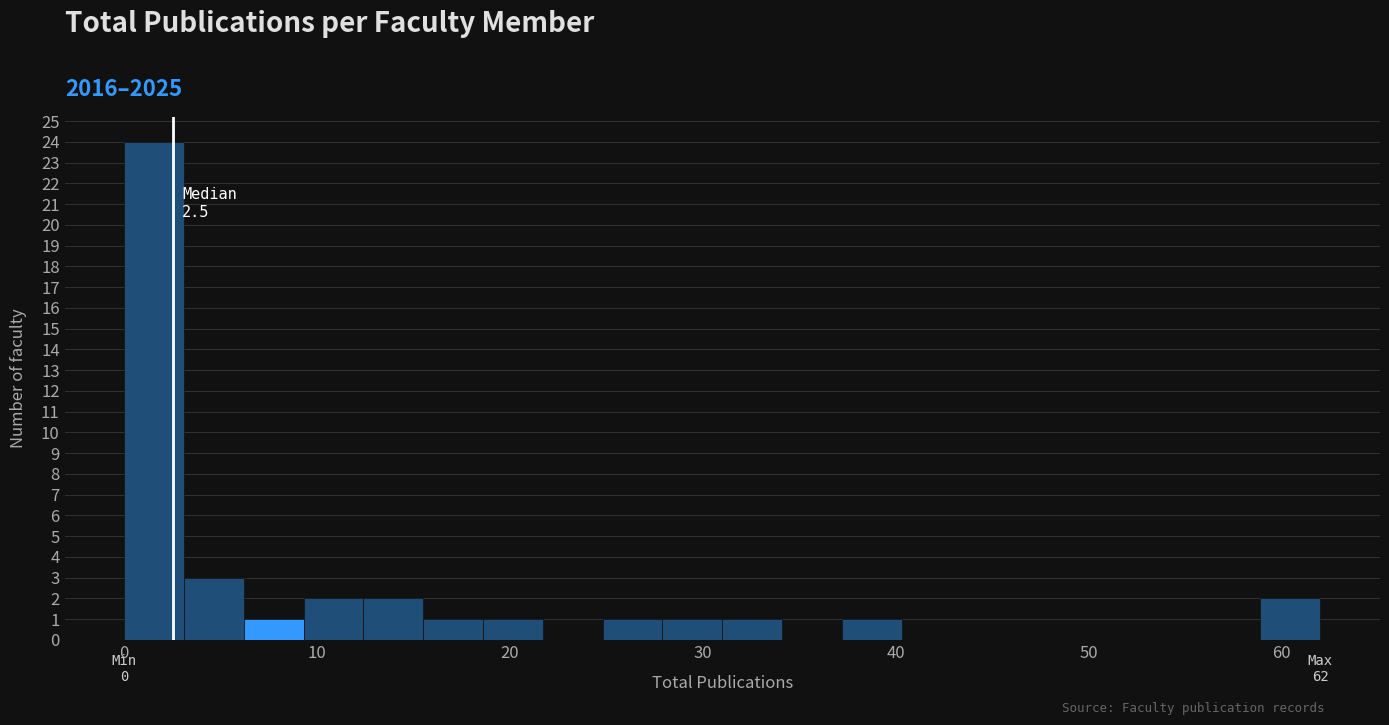

Around what value on the x-axis is the tallest bar? Give the approximate position of its centre, as read against the axis.

2